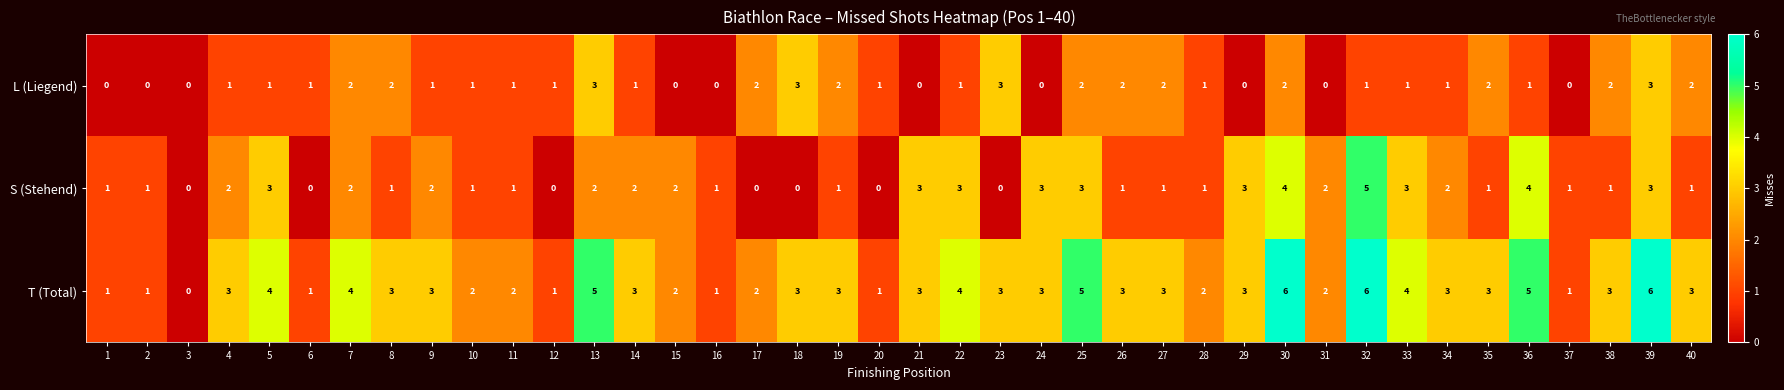

Is it true that T (Total) equals 3 at 23?

True